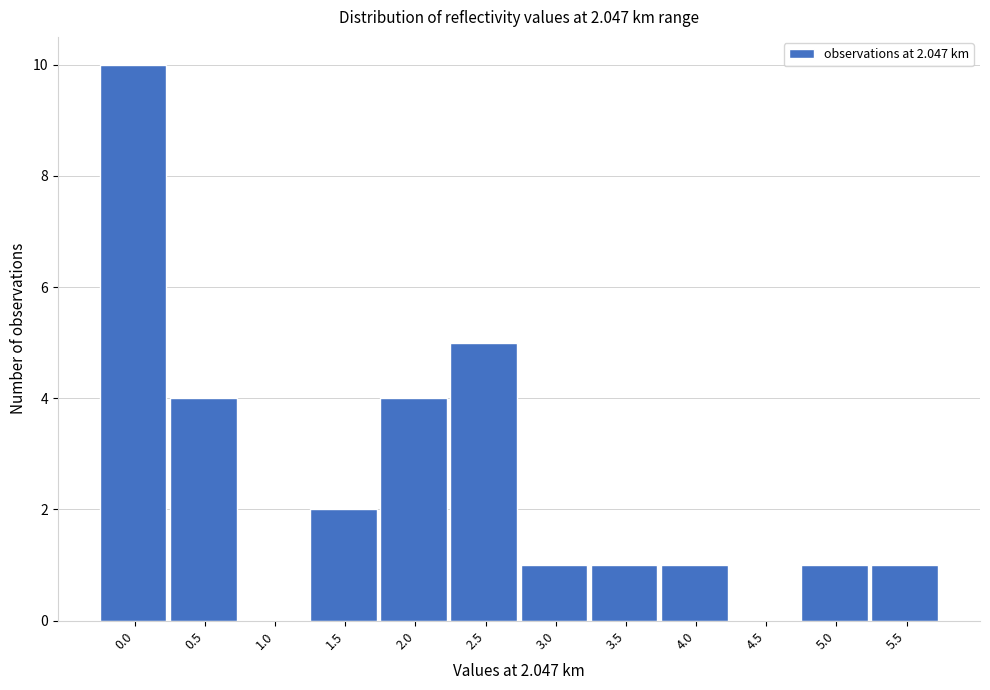

Reading right to left, extract all data points from this chart.

5.5=1	5.0=1	4.5=0	4.0=1	3.5=1	3.0=1	2.5=5	2.0=4	1.5=2	1.0=0	0.5=4	0.0=10